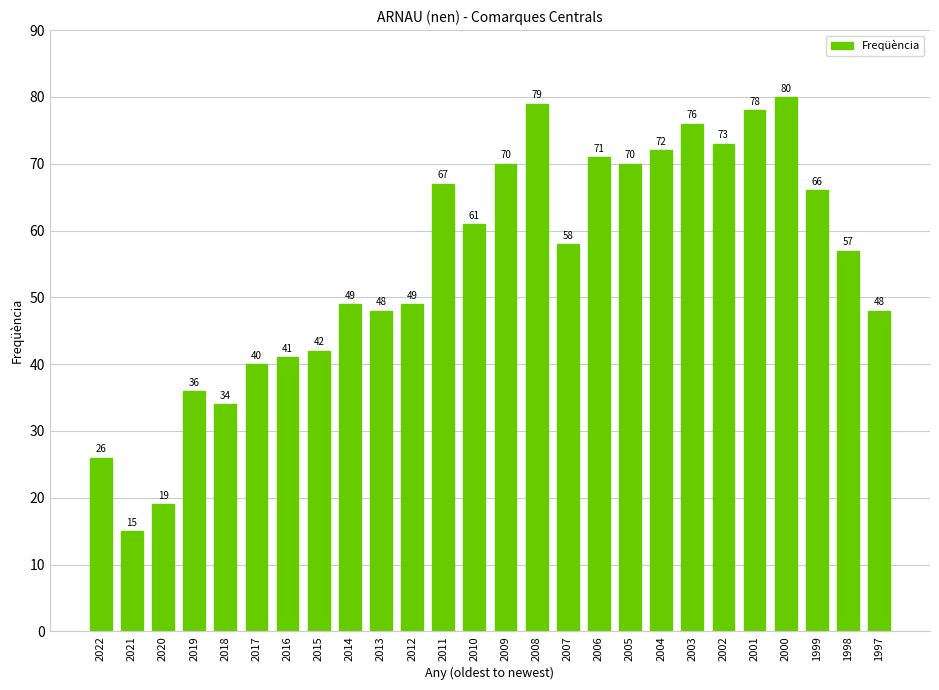

True or false: the data shows 20 at 2008.

False